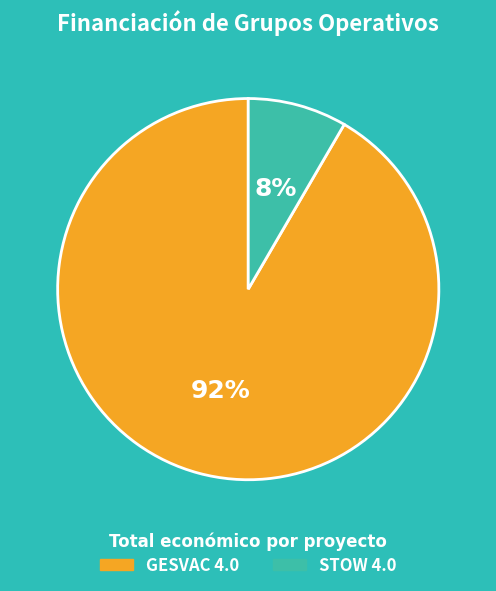

True or false: GESVAC 4.0 accounts for 92% of the total.

True